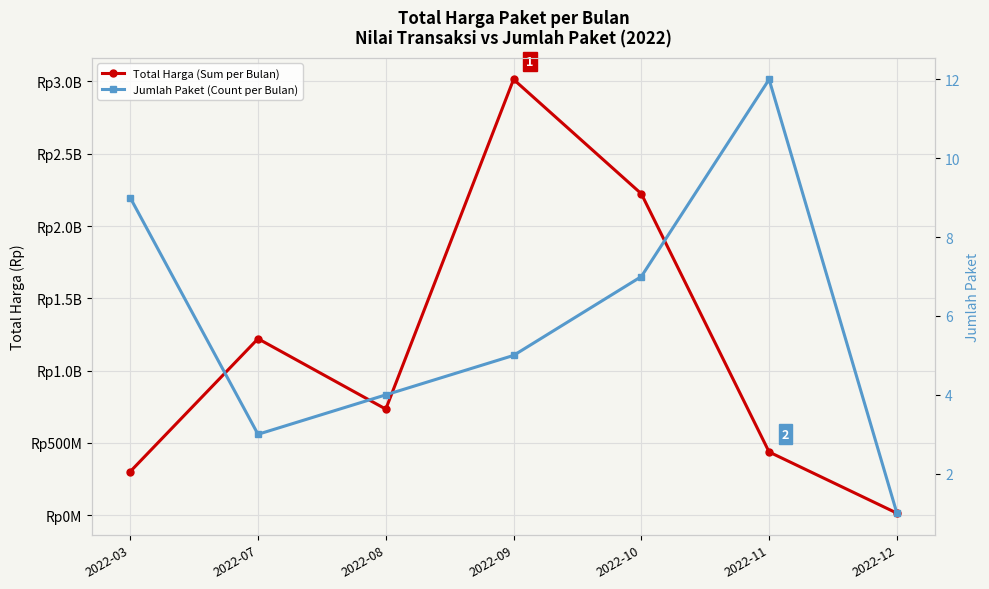

What is the approximate value of Jumlah Paket (Count per Bulan) at 2022-09?

5